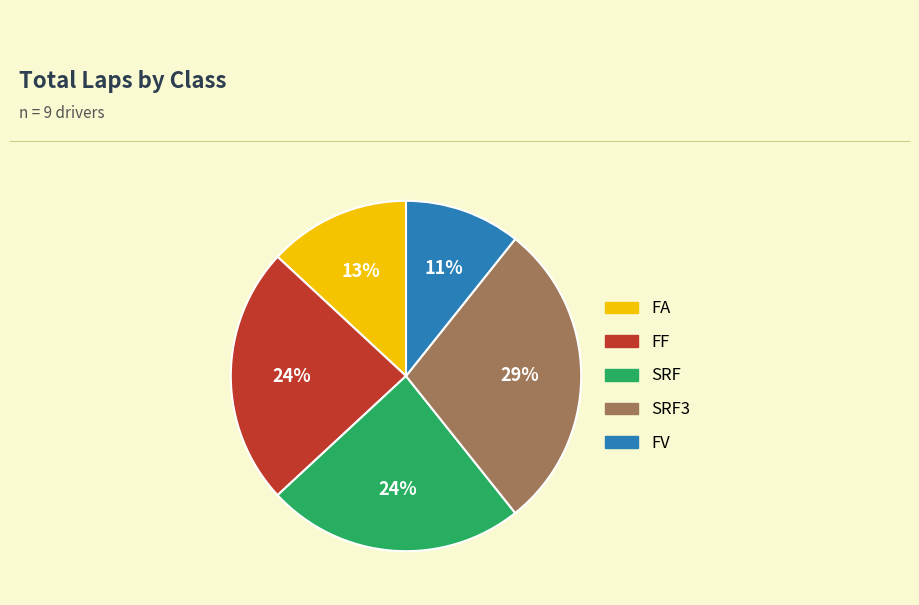

To the nearest percent, what is the average slice percentage?

20%